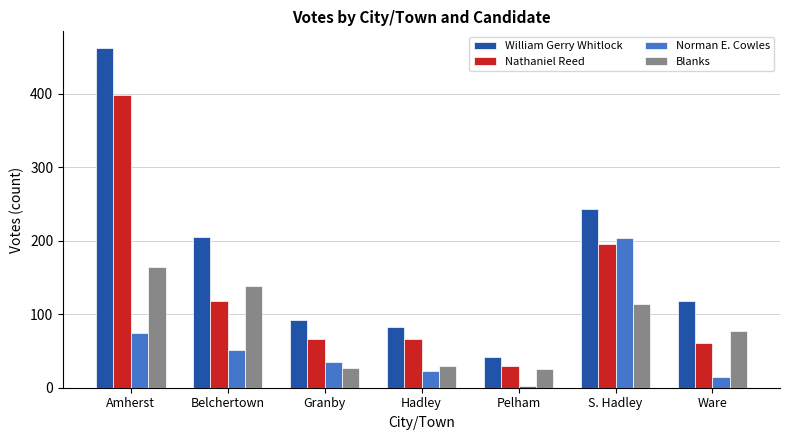

How many groups of bars are there?

7